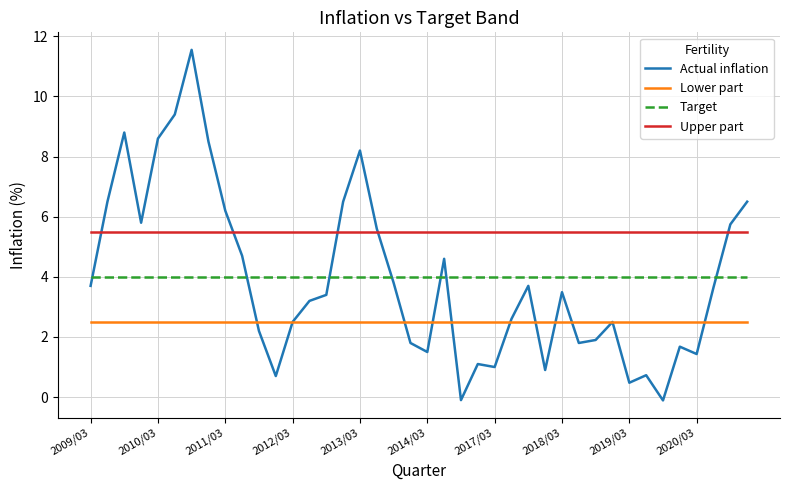

What is the difference between the maximum and minimum values in the Actual inflation series?

11.7